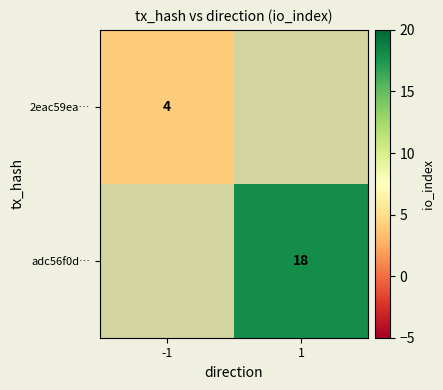

Is it true that adc56f0d… equals 18 at 1?

True